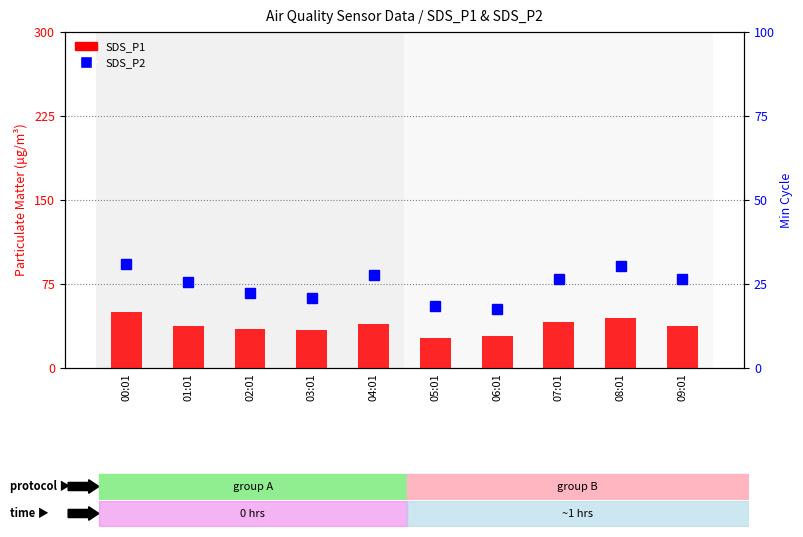

How many categories are shown in the chart?

10